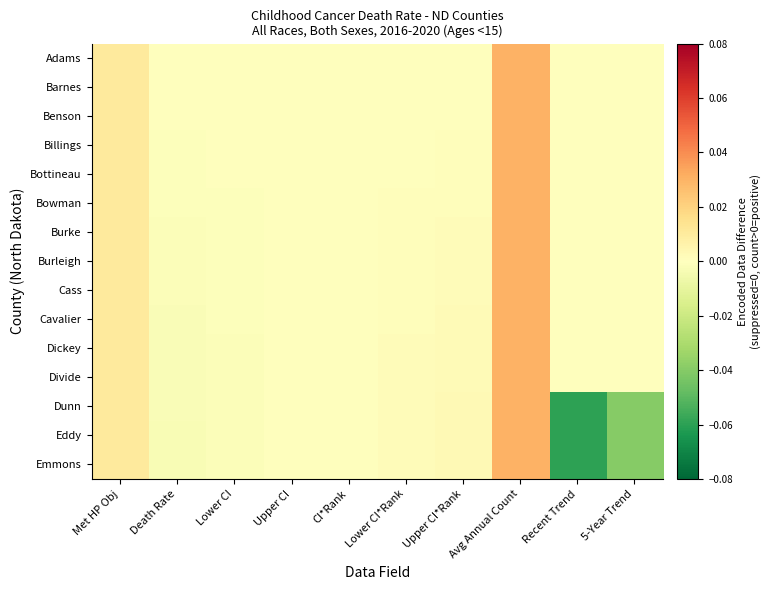

Reading right to left, list all the values displayed in this chart.

Adams: 5-Year Trend=0.0	Recent Trend=0.0	Avg Annual Count=0.0	Upper CI*Rank=0.0	Lower CI*Rank=0.0	CI*Rank=0.0	Upper CI=-0.0	Lower CI=-0.0	Death Rate=-0.0	Met HP Obj=0.0
Barnes: 5-Year Trend=0.0	Recent Trend=0.0	Avg Annual Count=0.0	Upper CI*Rank=0.0	Lower CI*Rank=0.0	CI*Rank=0.0	Upper CI=-0.0	Lower CI=-0.0	Death Rate=-0.0	Met HP Obj=0.0
Benson: 5-Year Trend=0.0	Recent Trend=0.0	Avg Annual Count=0.0	Upper CI*Rank=0.0	Lower CI*Rank=0.0	CI*Rank=0.0	Upper CI=-0.0	Lower CI=-0.0	Death Rate=-0.0	Met HP Obj=0.0
Billings: 5-Year Trend=0.0	Recent Trend=0.0	Avg Annual Count=0.0	Upper CI*Rank=0.0	Lower CI*Rank=0.0	CI*Rank=0.0	Upper CI=-0.0	Lower CI=-0.0	Death Rate=-0.0	Met HP Obj=0.0
Bottineau: 5-Year Trend=0.0	Recent Trend=0.0	Avg Annual Count=0.0	Upper CI*Rank=0.0	Lower CI*Rank=0.0	CI*Rank=0.0	Upper CI=-0.0	Lower CI=-0.0	Death Rate=-0.0	Met HP Obj=0.0
Bowman: 5-Year Trend=0.0	Recent Trend=0.0	Avg Annual Count=0.0	Upper CI*Rank=0.0	Lower CI*Rank=0.0	CI*Rank=0.0	Upper CI=-0.0	Lower CI=-0.0	Death Rate=-0.0	Met HP Obj=0.0
Burke: 5-Year Trend=0.0	Recent Trend=0.0	Avg Annual Count=0.0	Upper CI*Rank=0.0	Lower CI*Rank=0.0	CI*Rank=0.0	Upper CI=-0.0	Lower CI=-0.0	Death Rate=-0.0	Met HP Obj=0.0
Burleigh: 5-Year Trend=0.0	Recent Trend=0.0	Avg Annual Count=0.0	Upper CI*Rank=0.0	Lower CI*Rank=0.0	CI*Rank=0.0	Upper CI=-0.0	Lower CI=-0.0	Death Rate=-0.0	Met HP Obj=0.0
Cass: 5-Year Trend=0.0	Recent Trend=0.0	Avg Annual Count=0.0	Upper CI*Rank=0.0	Lower CI*Rank=0.0	CI*Rank=0.0	Upper CI=-0.0	Lower CI=-0.0	Death Rate=-0.0	Met HP Obj=0.0
Cavalier: 5-Year Trend=0.0	Recent Trend=0.0	Avg Annual Count=0.0	Upper CI*Rank=0.0	Lower CI*Rank=0.0	CI*Rank=0.0	Upper CI=-0.0	Lower CI=-0.0	Death Rate=-0.0	Met HP Obj=0.0
Dickey: 5-Year Trend=0.0	Recent Trend=0.0	Avg Annual Count=0.0	Upper CI*Rank=0.0	Lower CI*Rank=0.0	CI*Rank=0.0	Upper CI=-0.0	Lower CI=-0.0	Death Rate=-0.0	Met HP Obj=0.0
Divide: 5-Year Trend=0.0	Recent Trend=0.0	Avg Annual Count=0.0	Upper CI*Rank=0.0	Lower CI*Rank=0.0	CI*Rank=0.0	Upper CI=-0.0	Lower CI=-0.0	Death Rate=-0.0	Met HP Obj=0.0
Dunn: 5-Year Trend=-0.0	Recent Trend=-0.1	Avg Annual Count=0.0	Upper CI*Rank=0.0	Lower CI*Rank=0.0	CI*Rank=0.0	Upper CI=-0.0	Lower CI=-0.0	Death Rate=-0.0	Met HP Obj=0.0
Eddy: 5-Year Trend=-0.0	Recent Trend=-0.1	Avg Annual Count=0.0	Upper CI*Rank=0.0	Lower CI*Rank=0.0	CI*Rank=0.0	Upper CI=-0.0	Lower CI=-0.0	Death Rate=-0.0	Met HP Obj=0.0
Emmons: 5-Year Trend=-0.0	Recent Trend=-0.1	Avg Annual Count=0.0	Upper CI*Rank=0.0	Lower CI*Rank=0.0	CI*Rank=0.0	Upper CI=-0.0	Lower CI=-0.0	Death Rate=-0.0	Met HP Obj=0.0